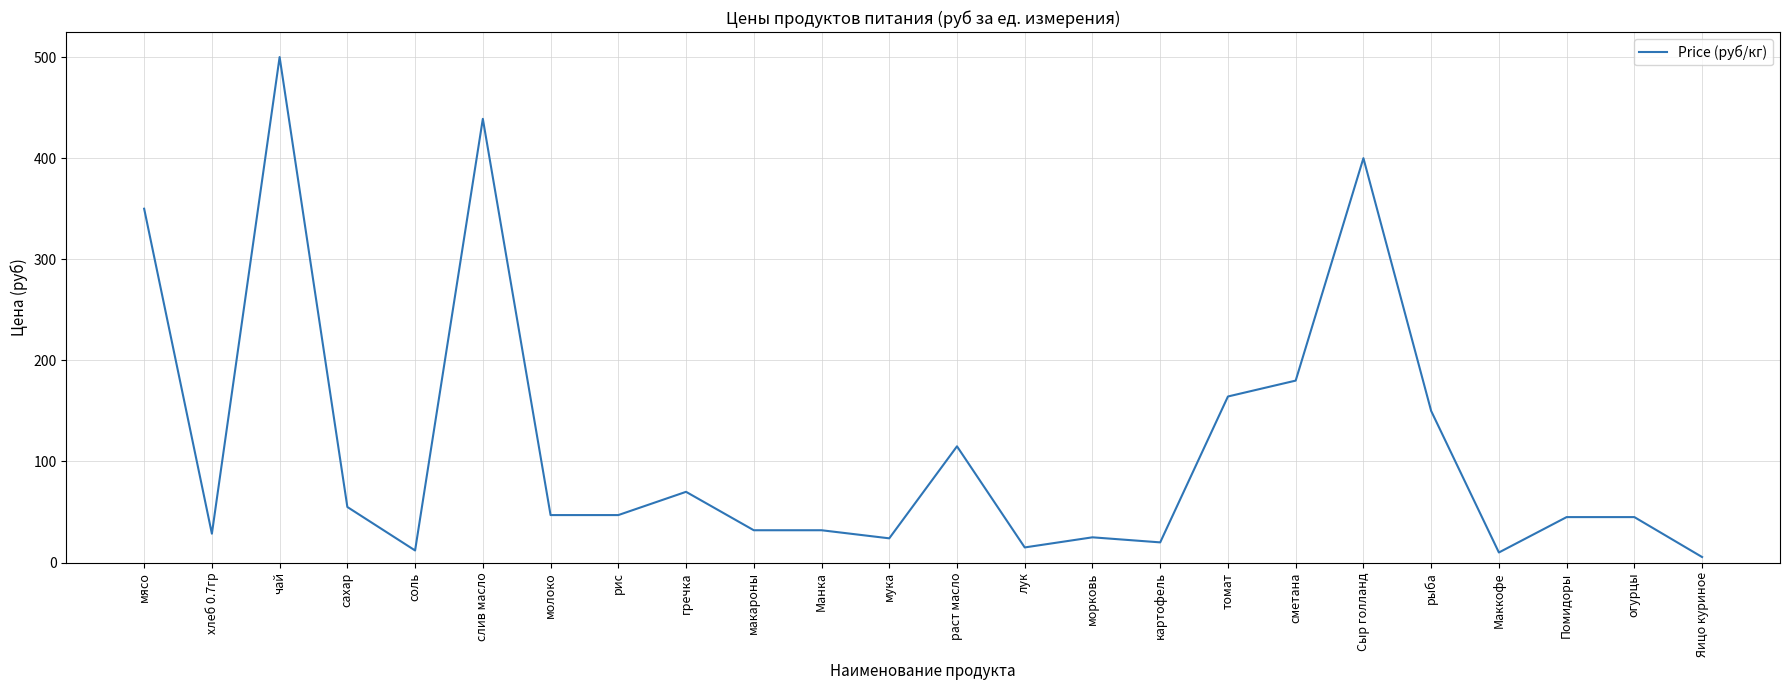

How many lines are shown in the chart?

1